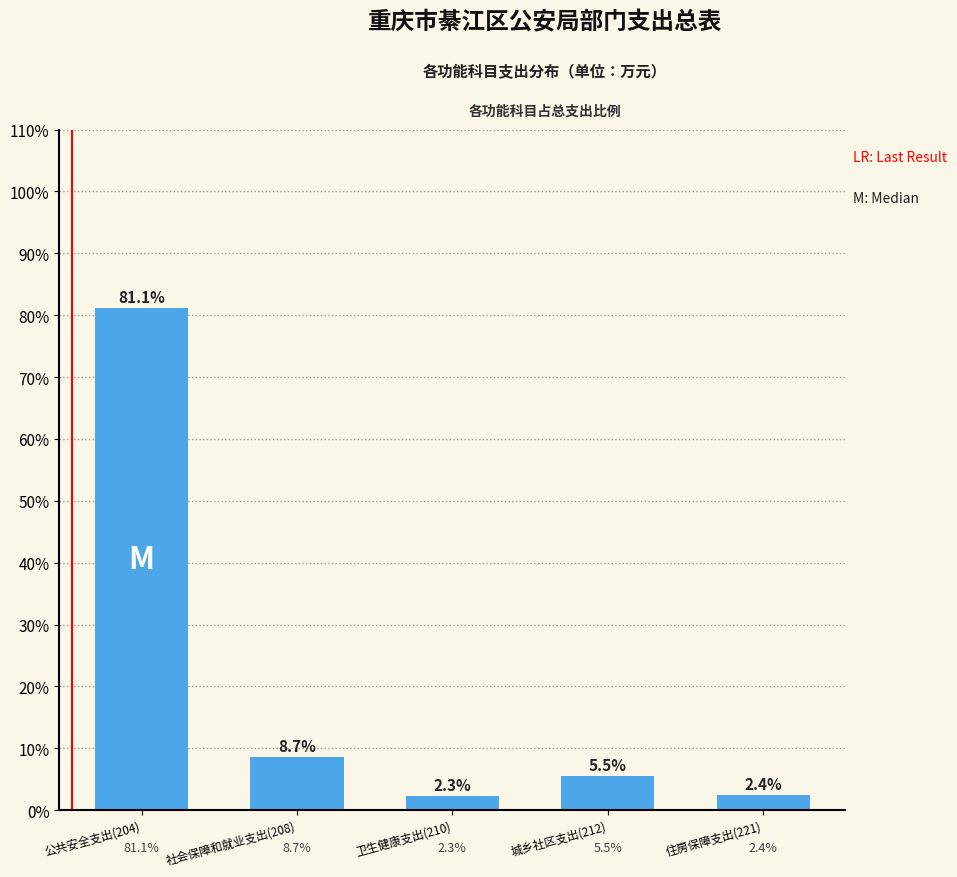

Reading right to left, transcribe all the data shown in this chart.

2.4	5.5	2.3	8.7	81.1